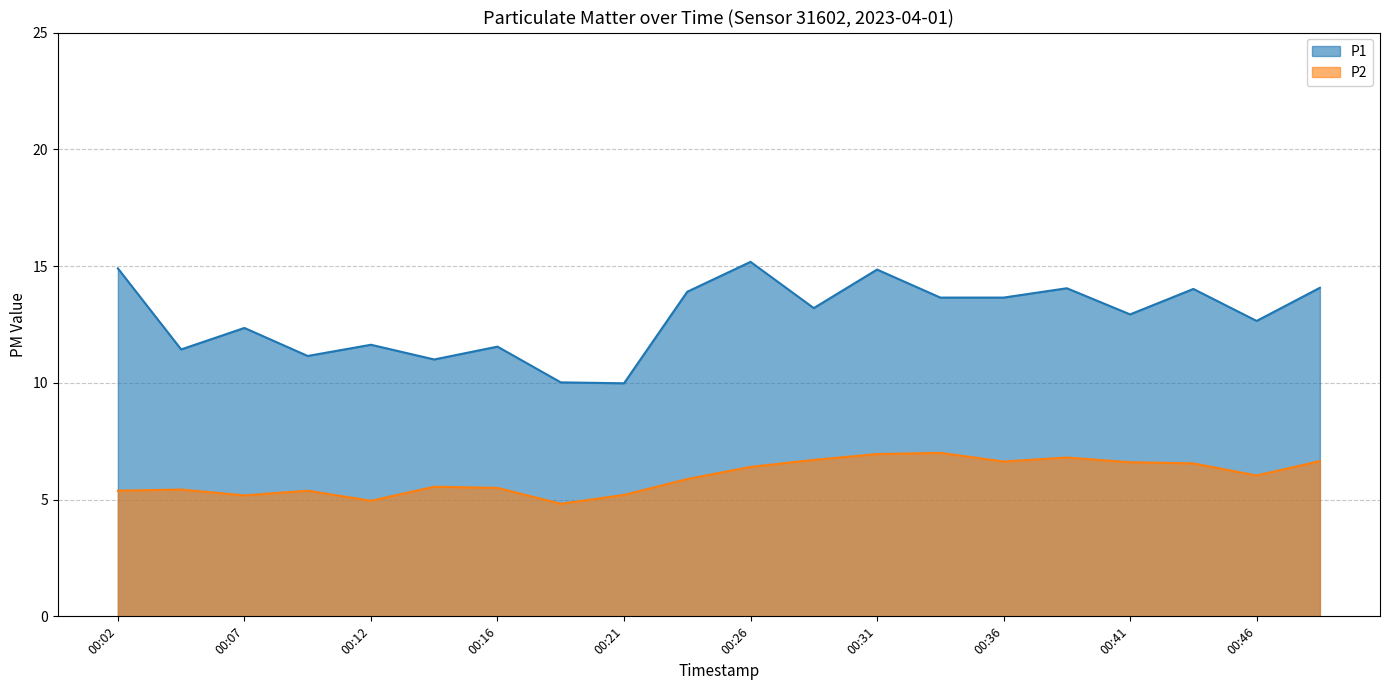

How many interior local peaks does the P2 series have?

5